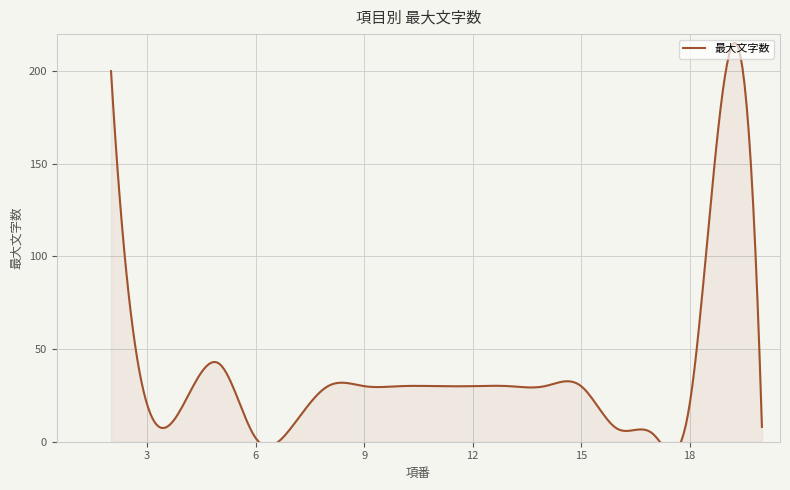

Is it true that the value at 2 is 200?

True